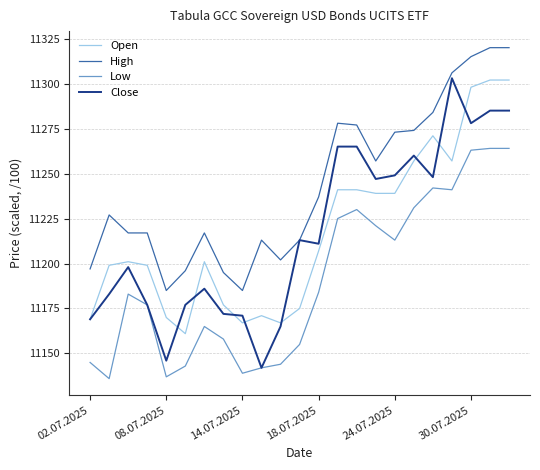

Which series has the largest total across all categories?

High